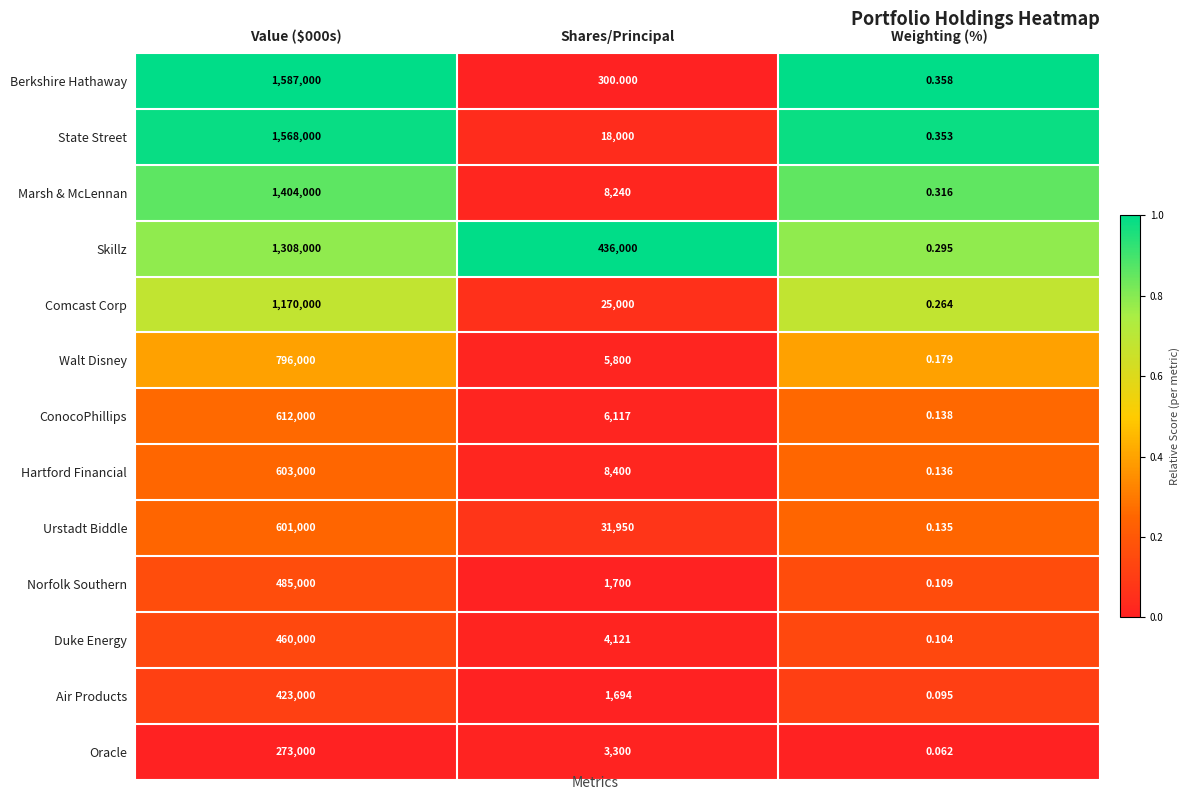

List the series in order of their peak value, lowest first.

Oracle, Air Products, Duke Energy, Norfolk Southern, Urstadt Biddle, Hartford Financial, ConocoPhillips, Walt Disney, Comcast Corp, Skillz, Marsh & McLennan, State Street, Berkshire Hathaway